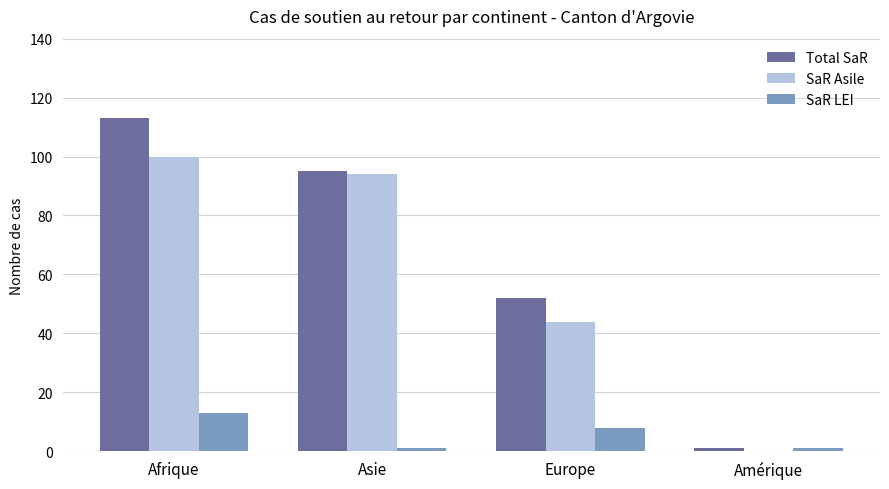

Which series changed the most between Asie and Europe?

SaR Asile